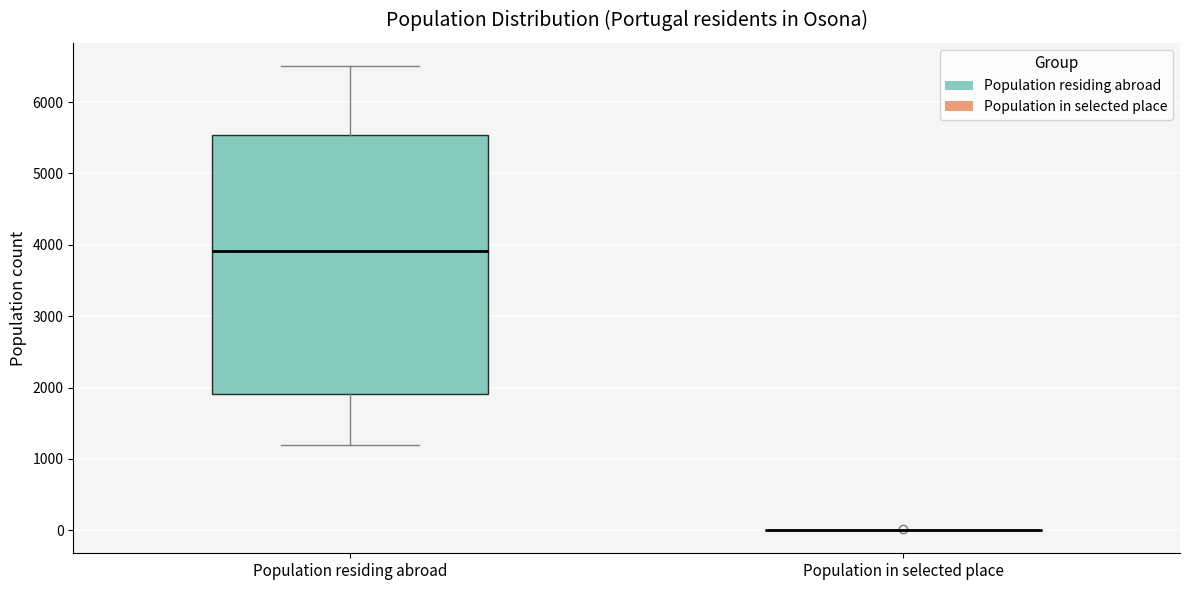

Reading left to right, read every box against the y-axis: the position of its median line, the range the box covers, and the ends of its whiskers. The values are not printed on the chart, so give them approximately, as read against the axis.

Population residing abroad: median 3900, box 1900 to 5500, whiskers 1200 to 6500
Population in selected place: box collapsed to a line at 0, whiskers 0 to 0